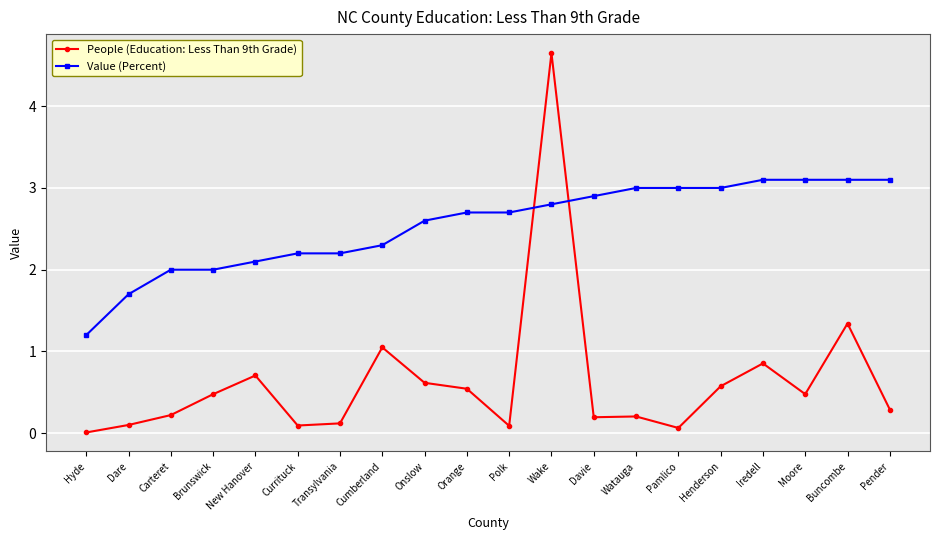

List the series in order of their overall mean, highest first.

Value (Percent), People (Education: Less Than 9th Grade)